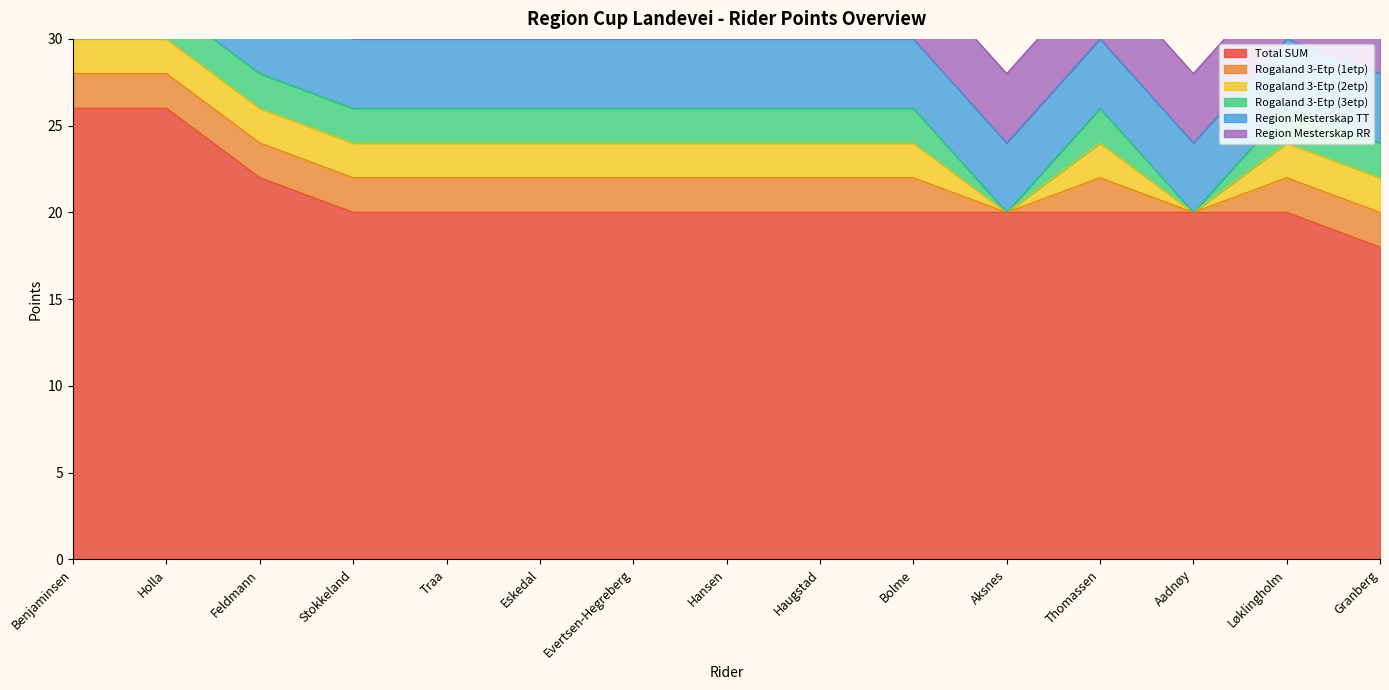

Which label corresponds to the smallest value in the chart?

Aksnes